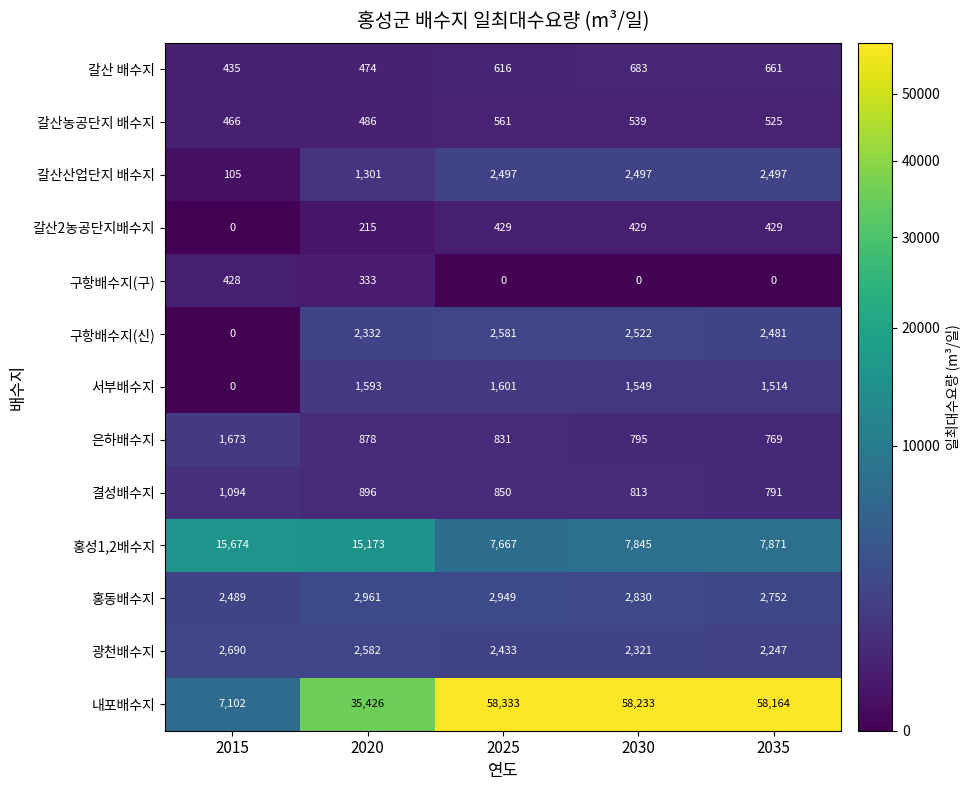

List the series in order of their peak value, highest first.

내포배수지, 홍성1,2배수지, 홍동배수지, 광천배수지, 구항배수지(신), 갈산산업단지 배수지, 은하배수지, 서부배수지, 결성배수지, 갈산 배수지, 갈산농공단지 배수지, 갈산2농공단지배수지, 구항배수지(구)